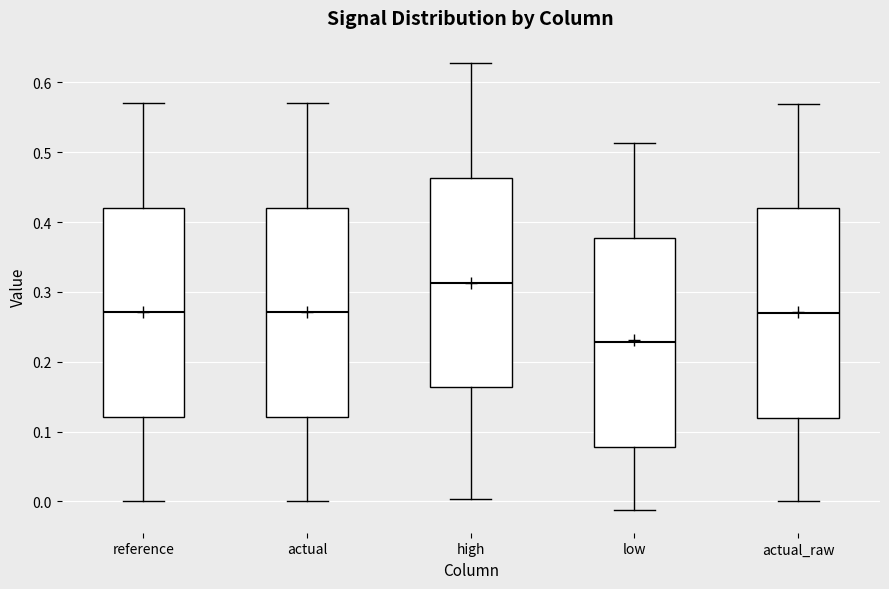

Reading left to right, transcribe this box plot: for each box, give where its median line is, the range the box spans, and where its two whiskers end, as read against the y-axis. The values are not printed on the chart, so give them approximately, as read against the axis.

reference: median 0.27, box 0.12 to 0.42, whiskers 0.00 to 0.57
actual: median 0.27, box 0.12 to 0.42, whiskers 0.00 to 0.57
high: median 0.31, box 0.16 to 0.46, whiskers 0.00 to 0.63
low: median 0.23, box 0.08 to 0.38, whiskers -0.01 to 0.51
actual_raw: median 0.27, box 0.12 to 0.42, whiskers 0.00 to 0.57